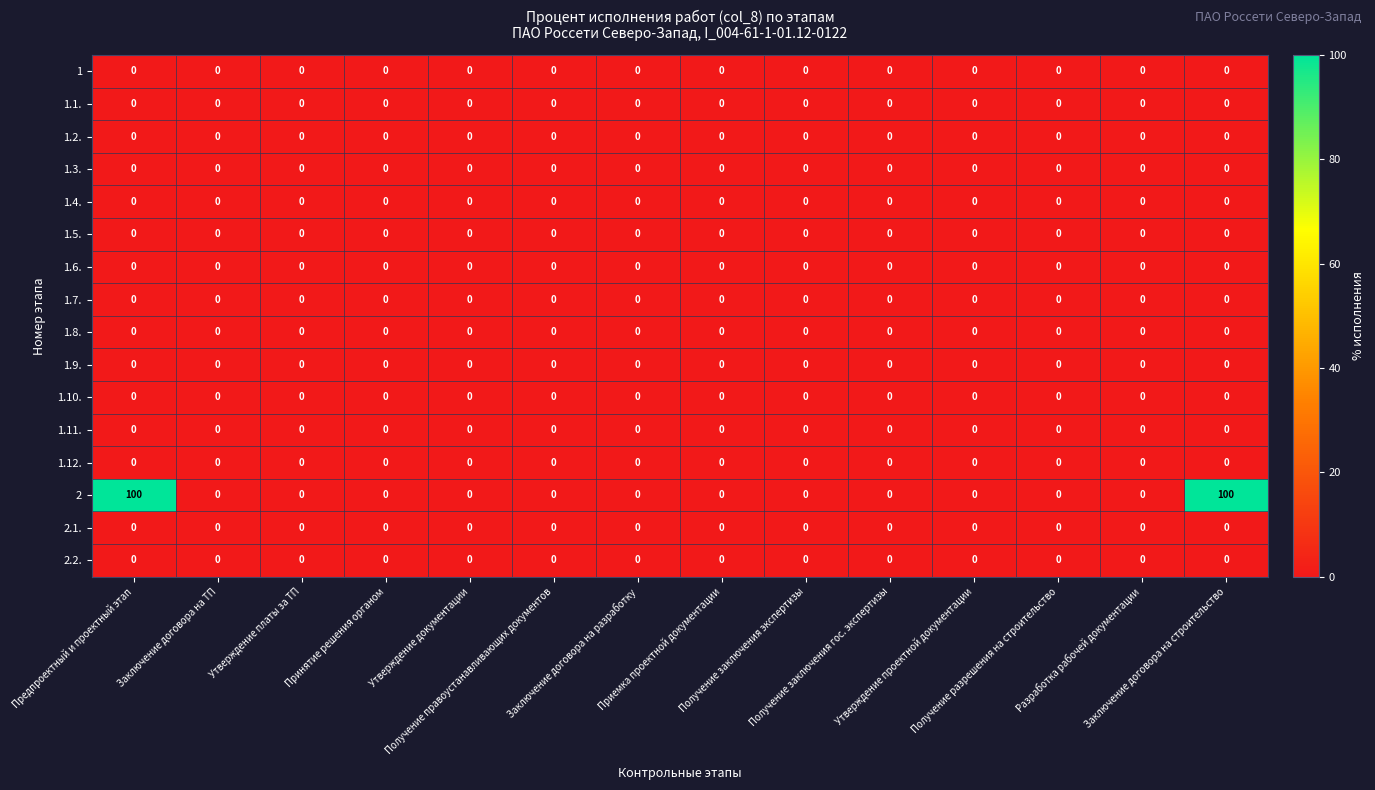

How many series are shown in this chart?

16